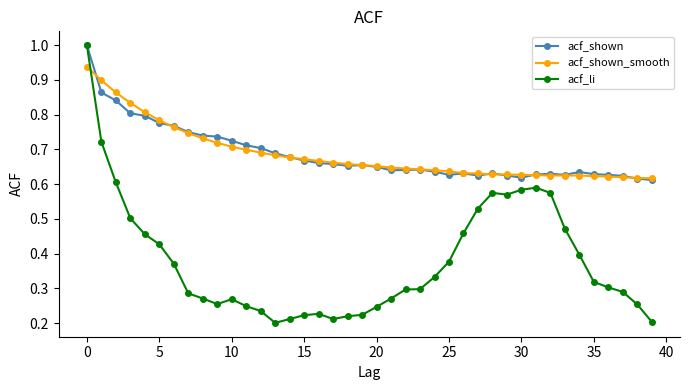

At how many categories does at least one series exceed 0?

40